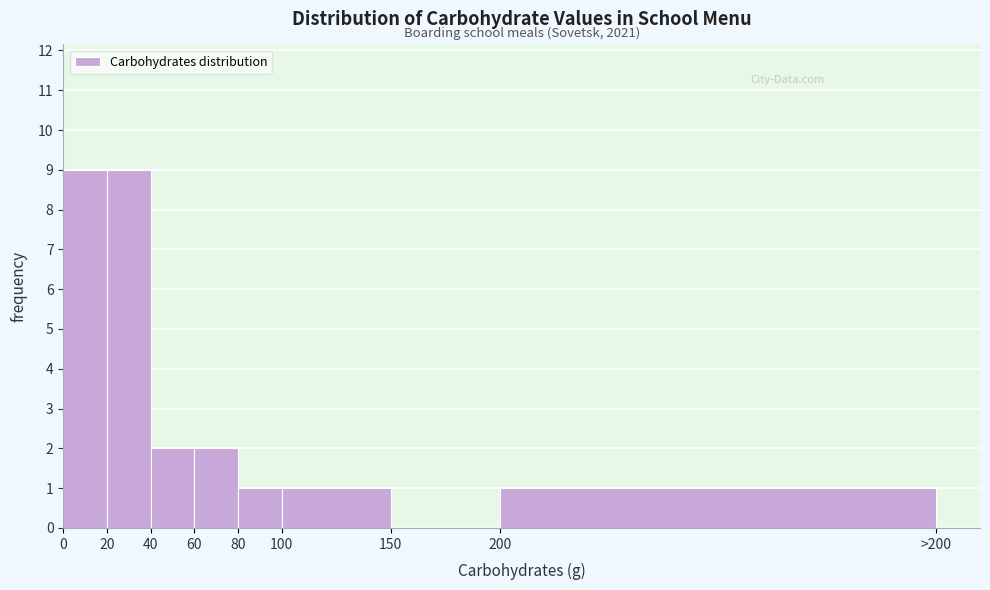

Reading left to right, transcribe all the data shown in this chart.

0=9	20=9	40=2	60=2	80=1	100=1	150=0	200=1